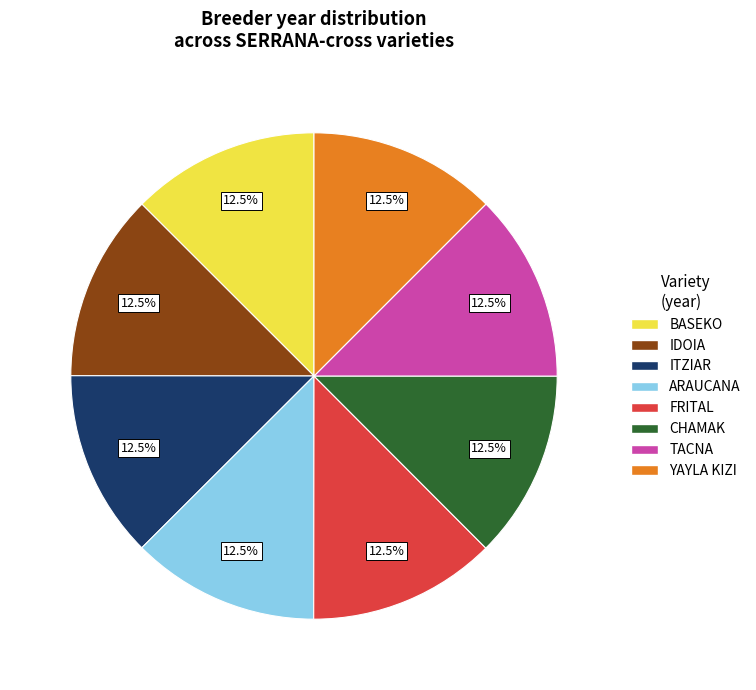

Do YAYLA KIZI and FRITAL together represent more than half of the pie?

No